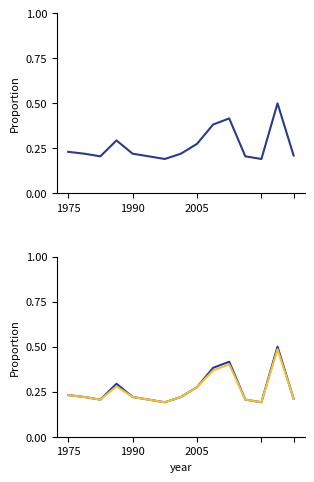

Reading left to right, what are all the values shown in this chart?

P1: 0.2	0.2	0.2	0.3	0.2	0.2	0.2	0.2	0.3	0.4	0.4	0.2	0.2	0.5	0.2
P2: 0.2	0.2	0.2	0.3	0.2	0.2	0.2	0.2	0.3	0.4	0.4	0.2	0.2	0.5	0.2